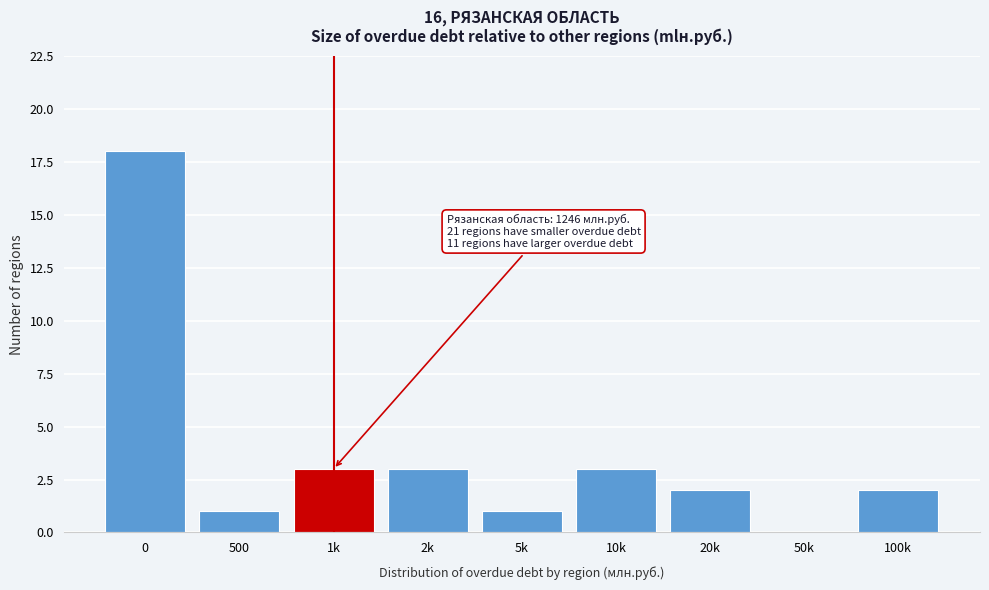

Reading right to left, transcribe all the data shown in this chart.

100k=2	50k=0	20k=2	10k=3	5k=1	2k=3	1k=3	500=1	0=18